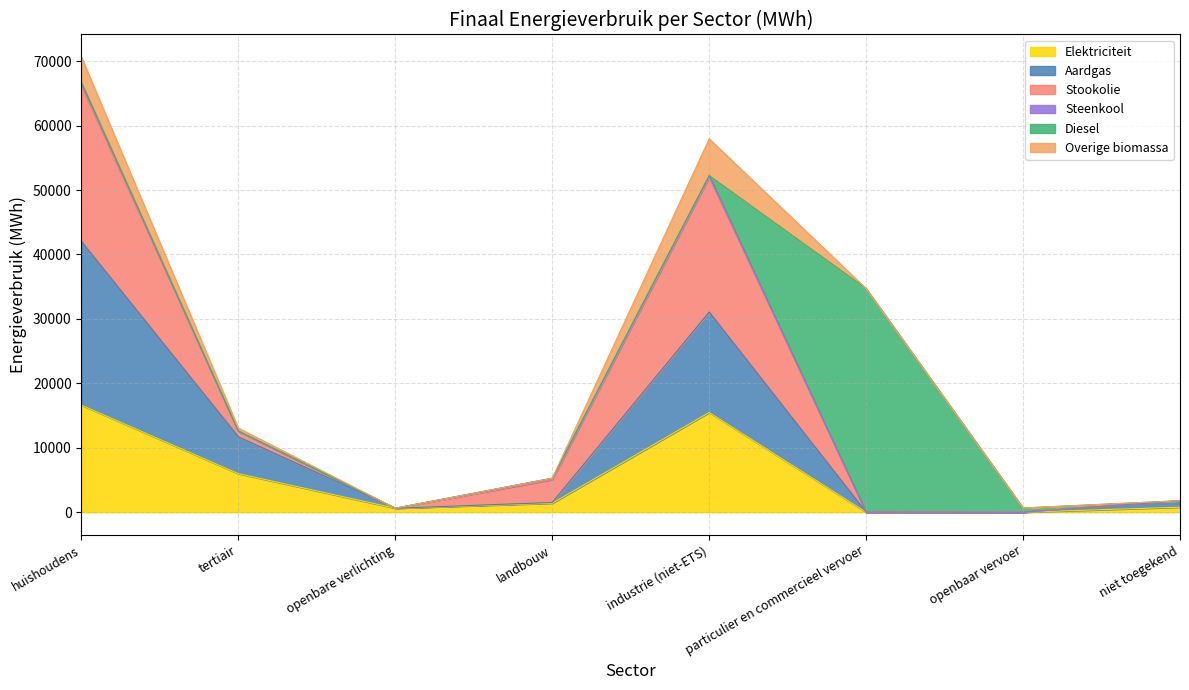

At which category is the sum across all series the highest?

huishoudens